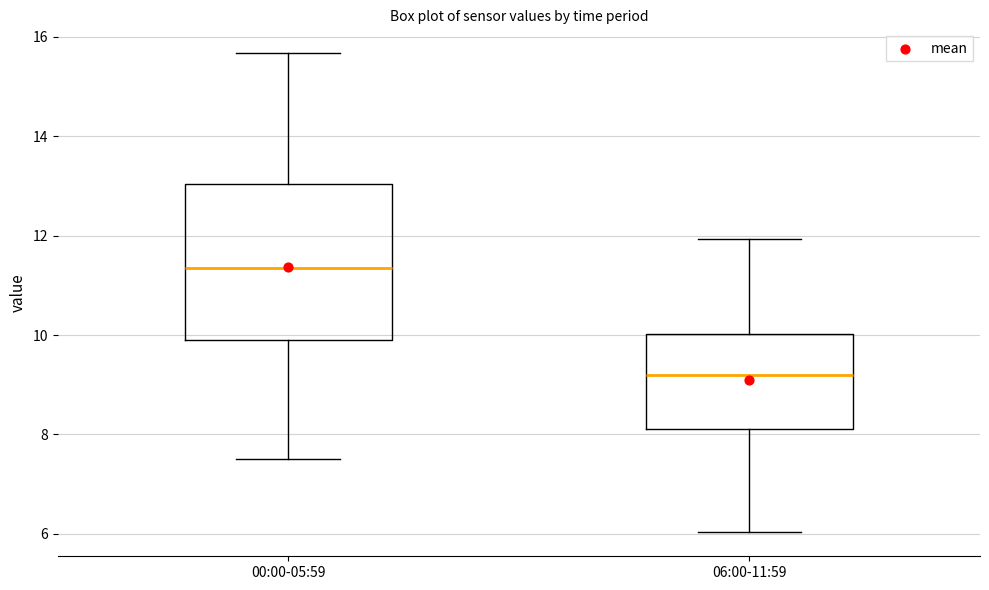

Where is the lower edge of the box for 00:00-05:59 on the y-axis? The values are not printed on the chart, so give them approximately, as read against the axis.

10.0